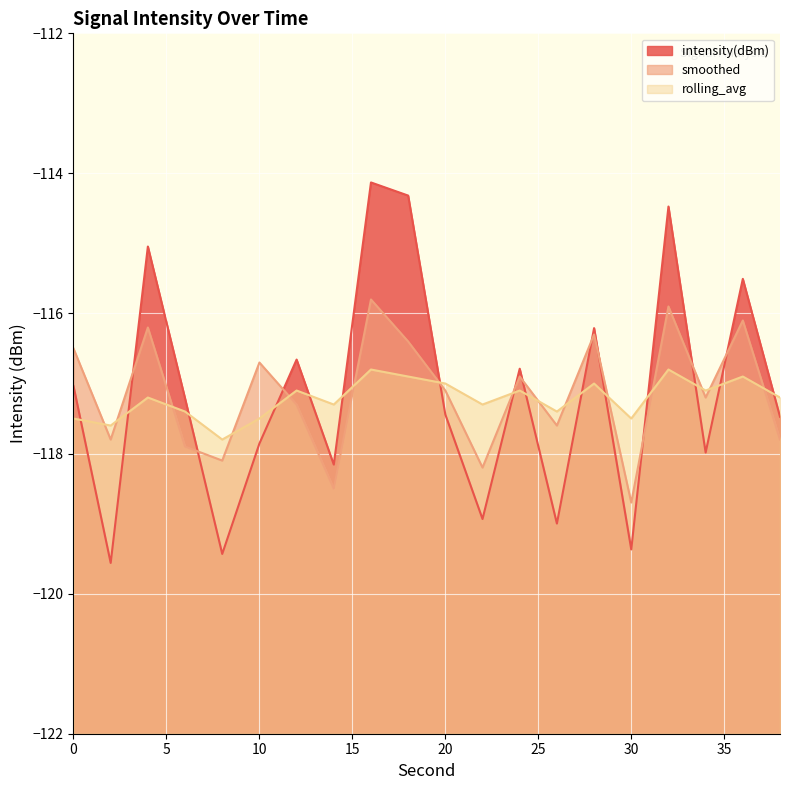

Which category has the lowest value across all series?

2